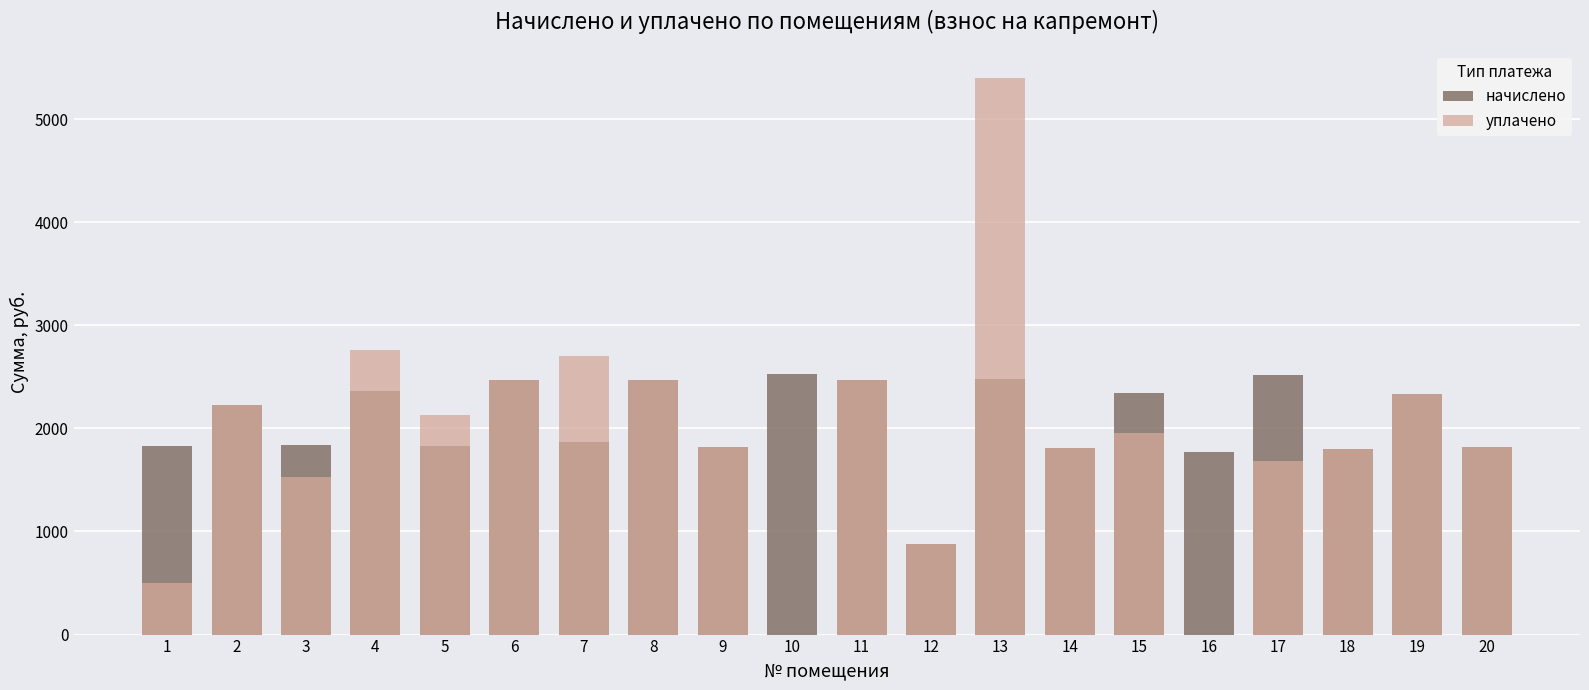

Reading left to right, transcribe all the data shown in this chart.

начислено: 1=1828.5	2=2226.0	3=1838.0	4=2365.9	5=1828.5	6=2464.5	7=1869.8	8=2464.5	9=1819.0	10=2524.9	11=2464.5	12=877.7	13=2480.4	14=1806.2	15=2346.8	16=1771.3	17=2518.6	18=1796.7	19=2330.9	20=1815.8
уплачено: 1=500.0	2=2226.0	3=1531.7	4=2760.2	5=2132.5	6=2464.5	7=2700.0	8=2464.5	9=1819.0	10=0.0	11=2464.2	12=877.7	13=5400.0	14=1806.2	15=1955.7	16=0.0	17=1681.8	18=1795.9	19=2330.9	20=1815.8